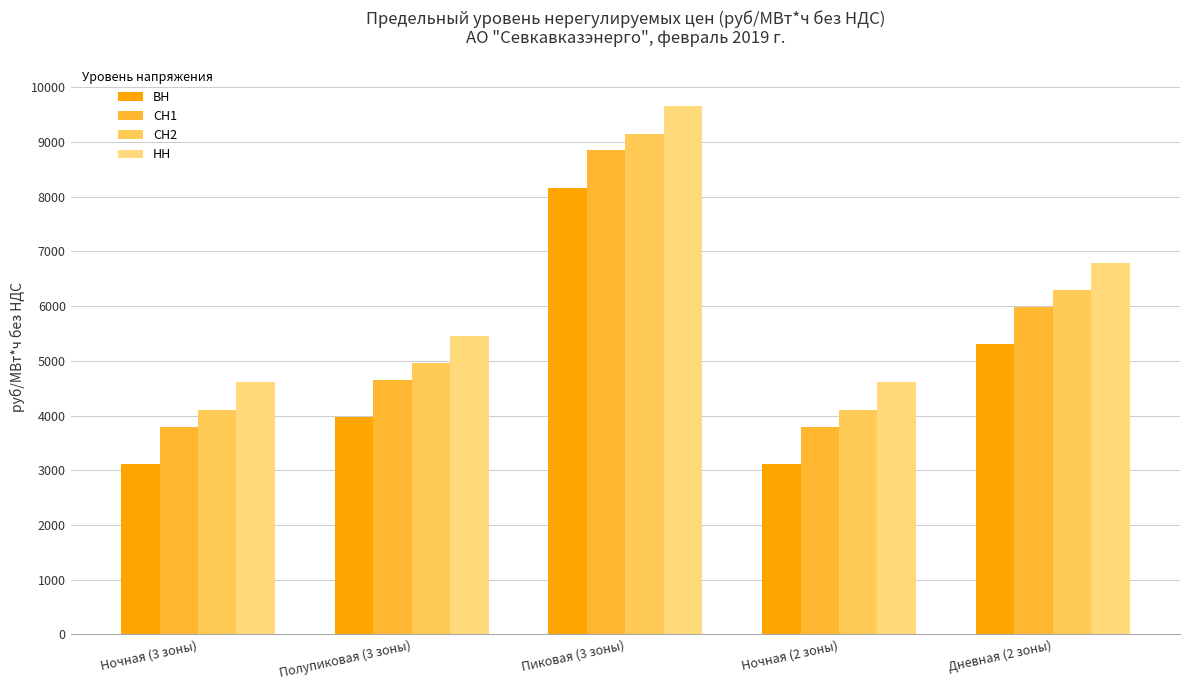

True or false: НН has a value of 9296.3 at Полупиковая (3 зоны).

False